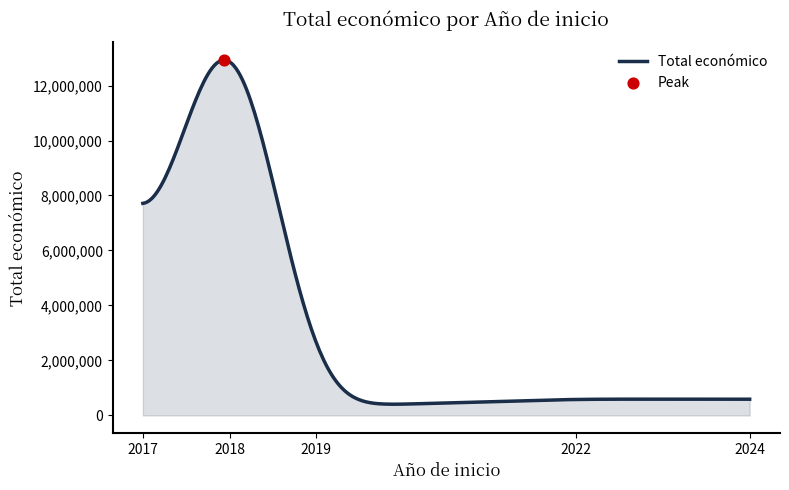

What is the difference between the maximum and minimum values?

12516102.6